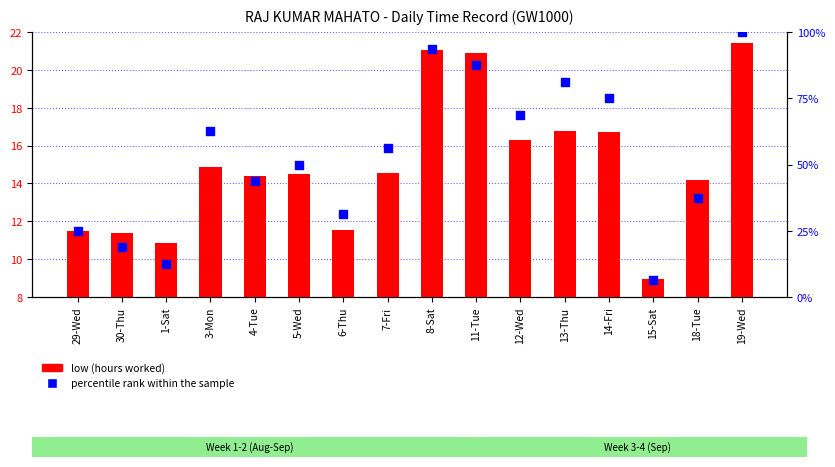

Which series reaches the maximum Y coordinate?

percentile rank within the sample